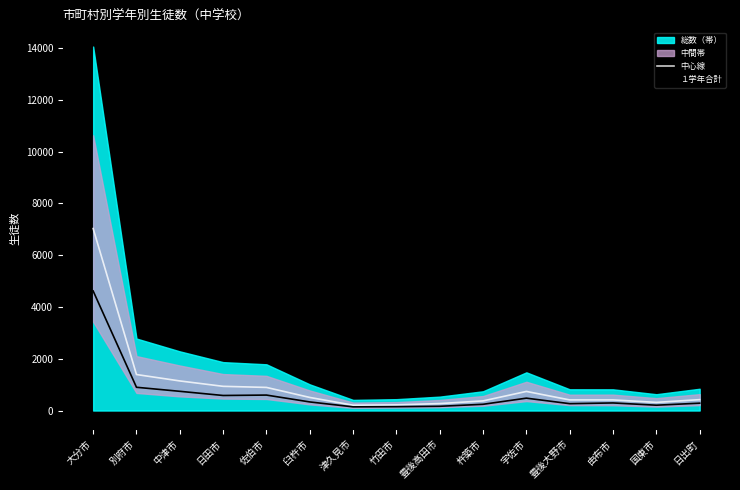

Reading left to right, transcribe all the data shown in this chart.

中心線: 7026.5	1390.0	1142.5	934.5	892.5	505.5	205.5	219.5	268.5	372.0	737.5	410.0	409.5	315.0	420.5
１学年合計: 4615.0	898.0	742.0	581.0	597.0	332.0	142.0	148.0	164.0	241.0	478.0	265.0	293.0	206.0	284.0